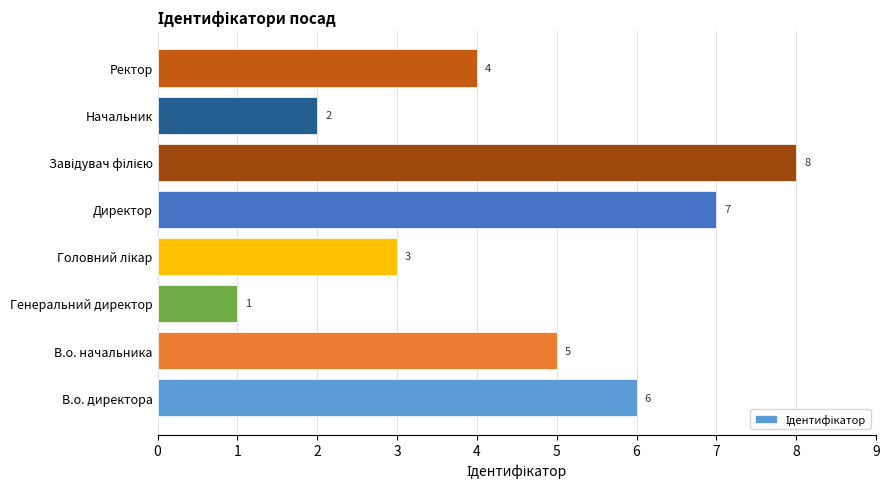

How many values are between 3 and 7?

5